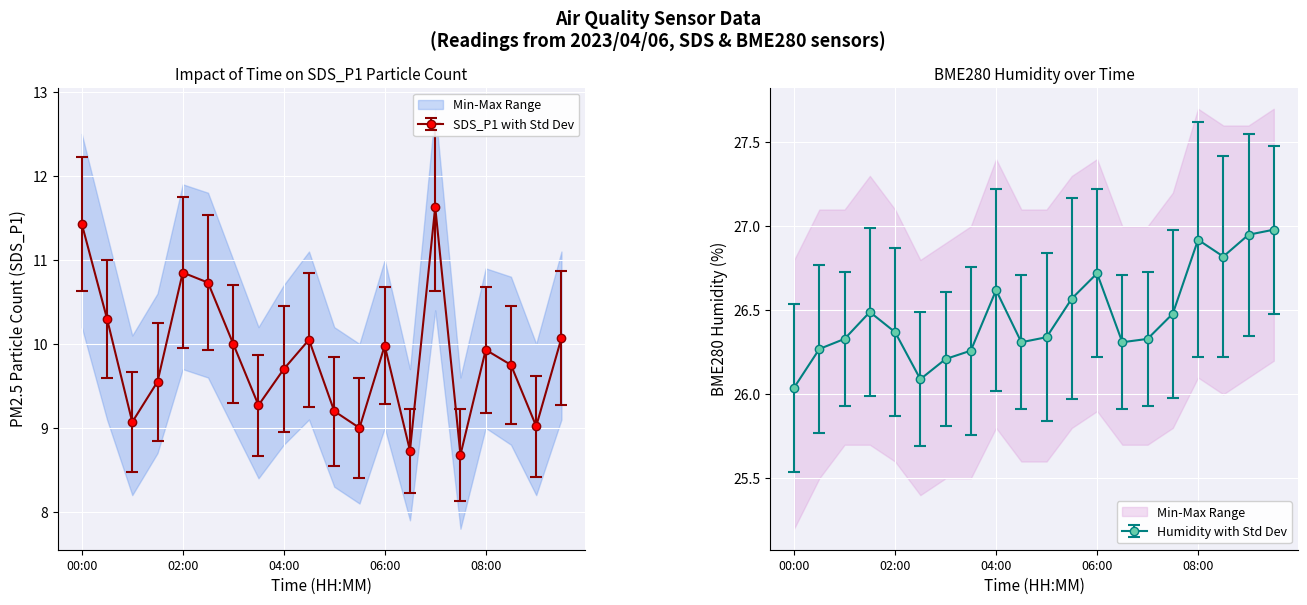

What is the value of the BME280_humidity point at the 20th from the left?

27.0